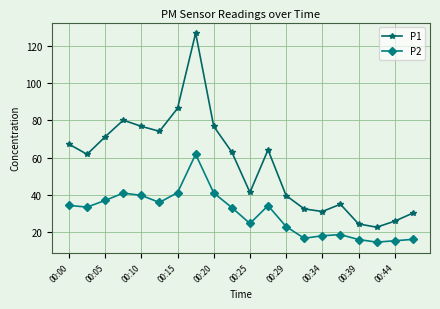

What is the average value of the P1 series?

56.6